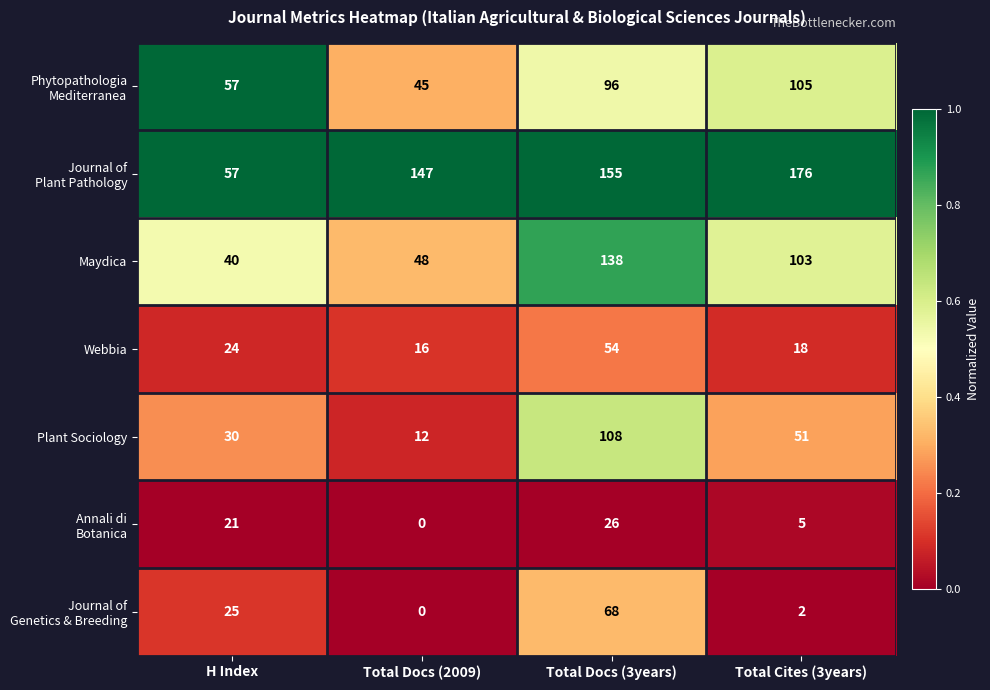

At which label is Maydica closest to 89?

Total Cites (3years)